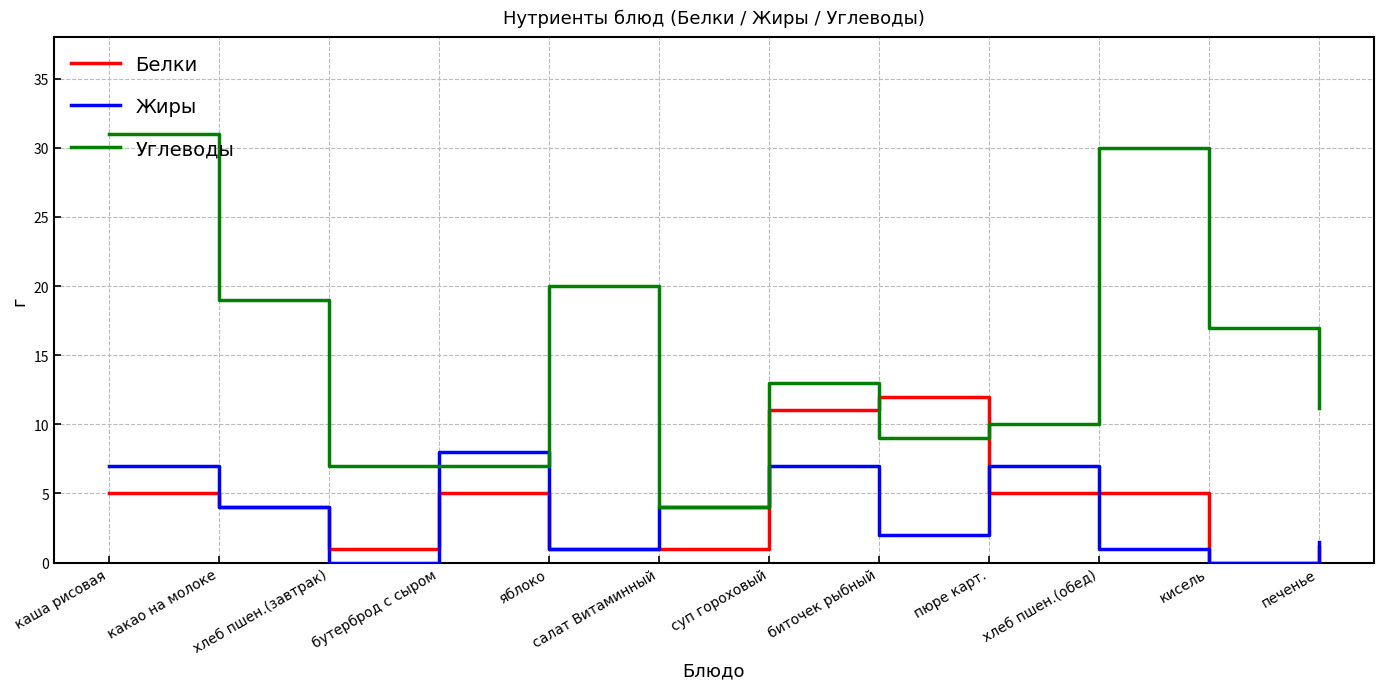

How many interior local peaks does the Углеводы series have?

3